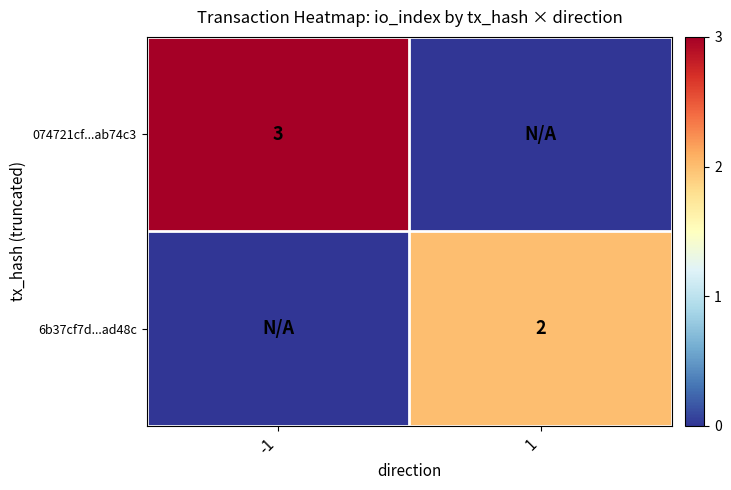

True or false: 6b37cf7d...ad48c has a value of 2 at 1.

True